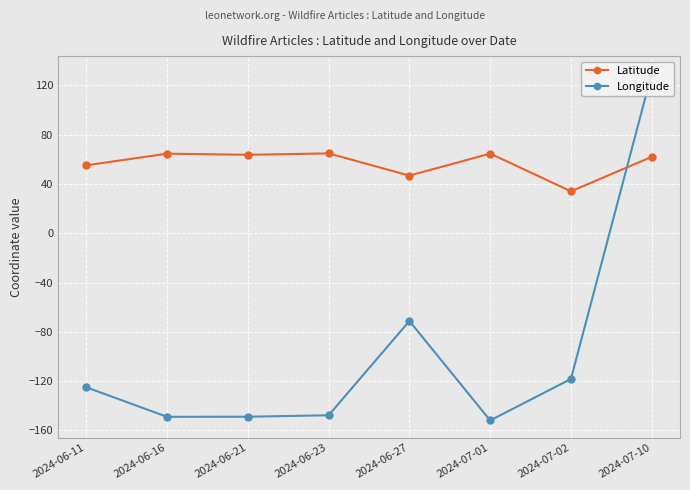

Rank the series by their average value, from highest to lowest.

Latitude, Longitude